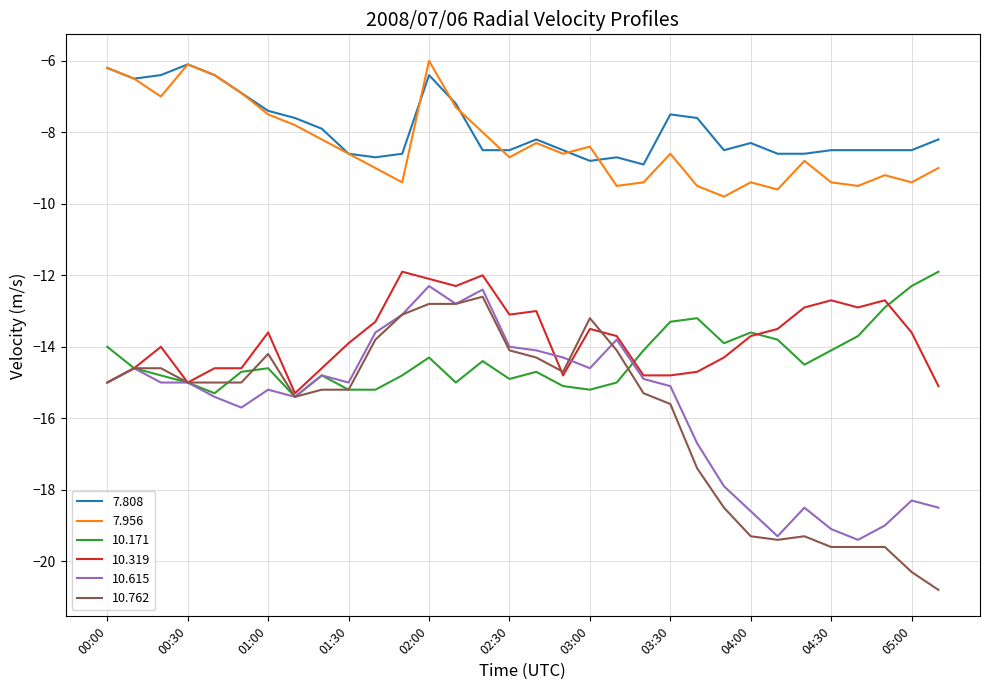

True or false: 10.615 and 7.808 intersect in this chart.

False